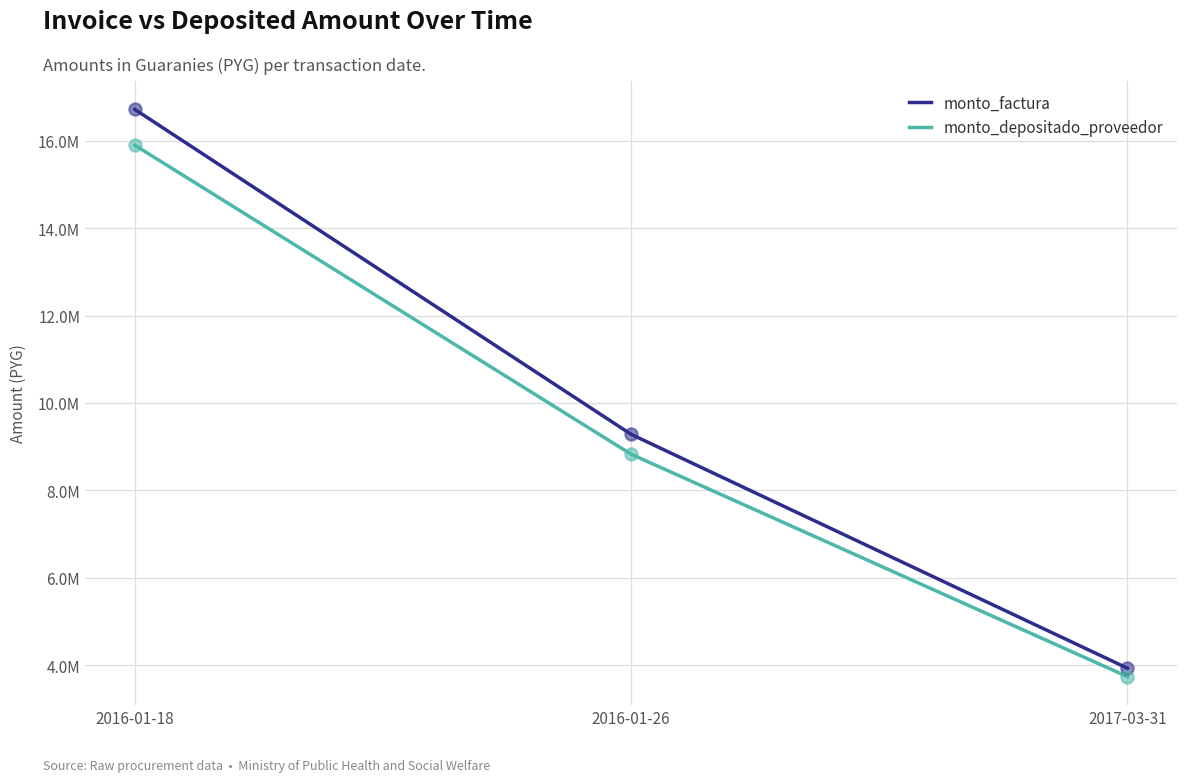

Is the value of monto_factura at 2016-01-26 greater than the value of monto_depositado_proveedor at 2017-03-31?

Yes